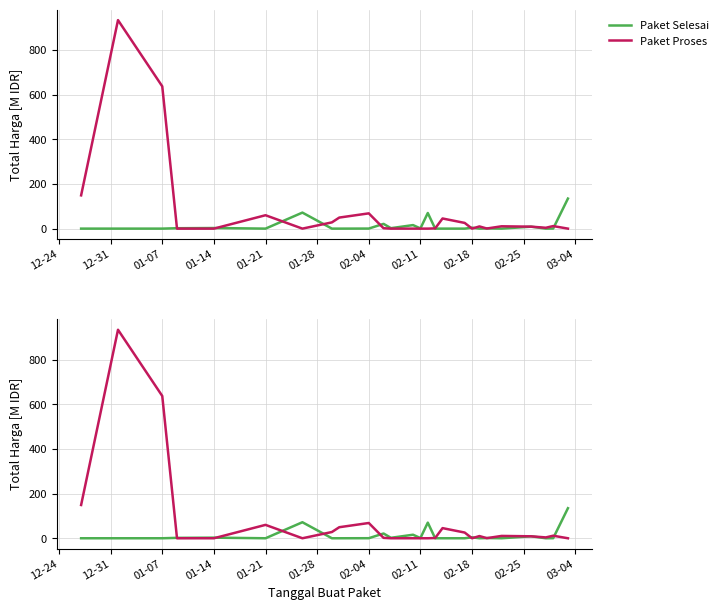

What is the label of the 8th point from the right?

02-18